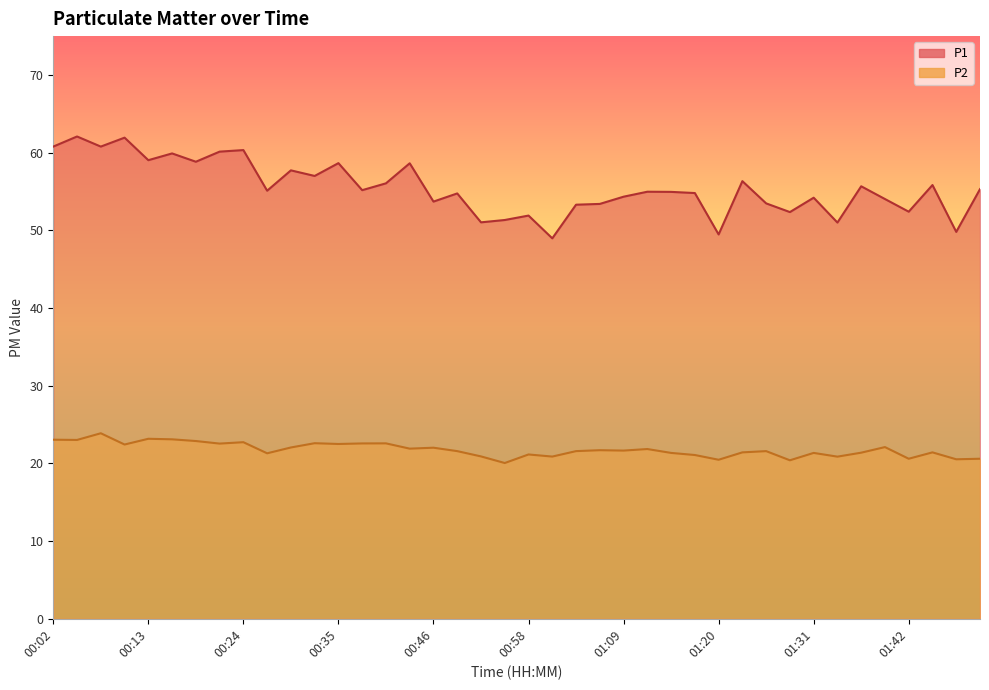

At 00:10, list the series in order from largest to smallest.

P1, P2